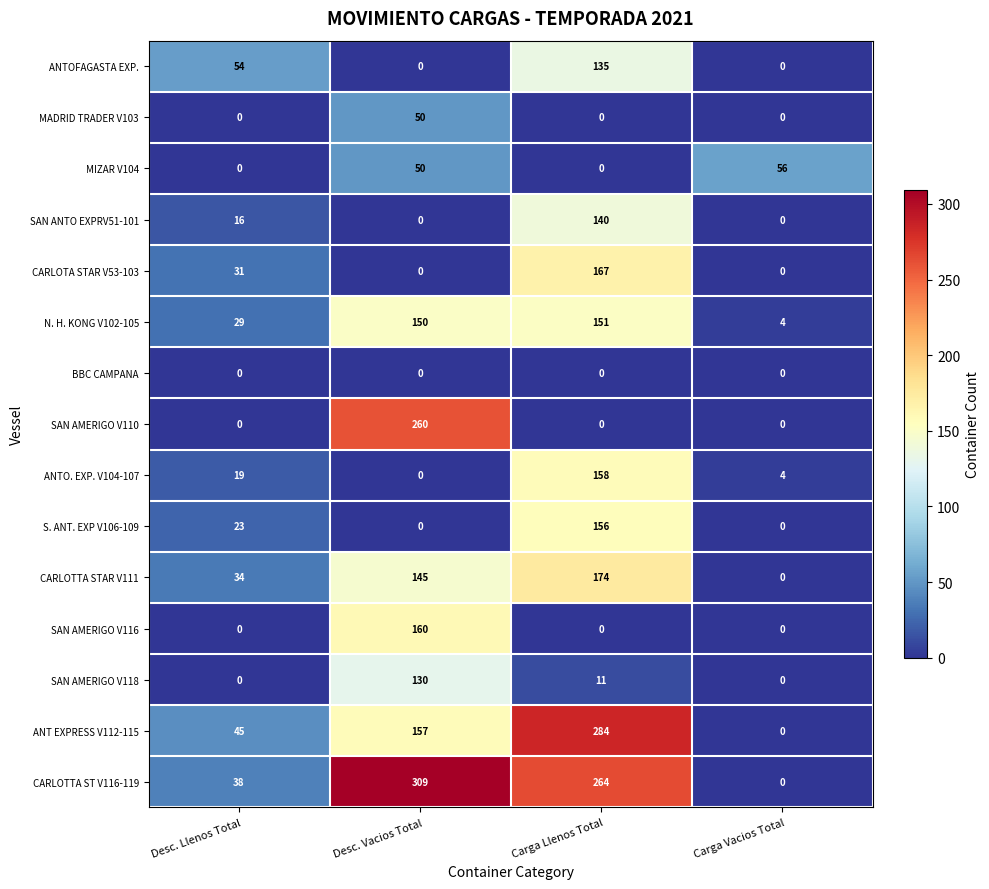

What is the sum of all SAN ANTO EXPRV51-101 values?

156